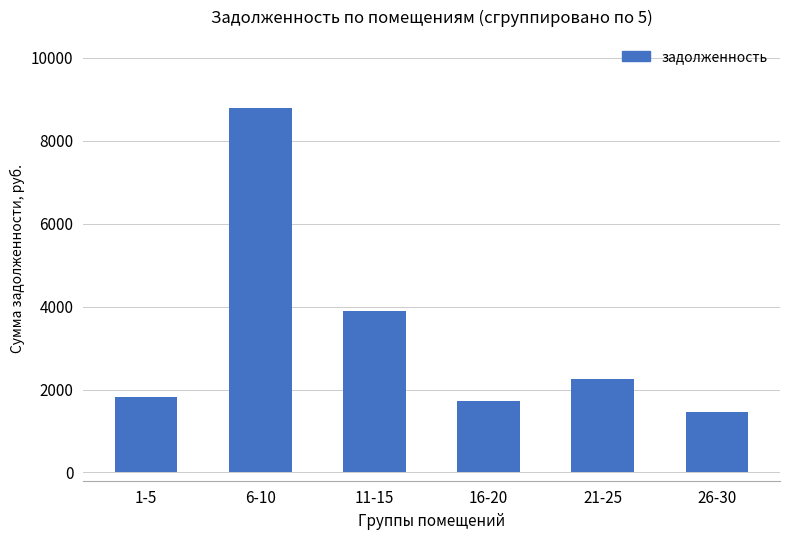

Is it true that the value at 21-25 is 538.7?

False